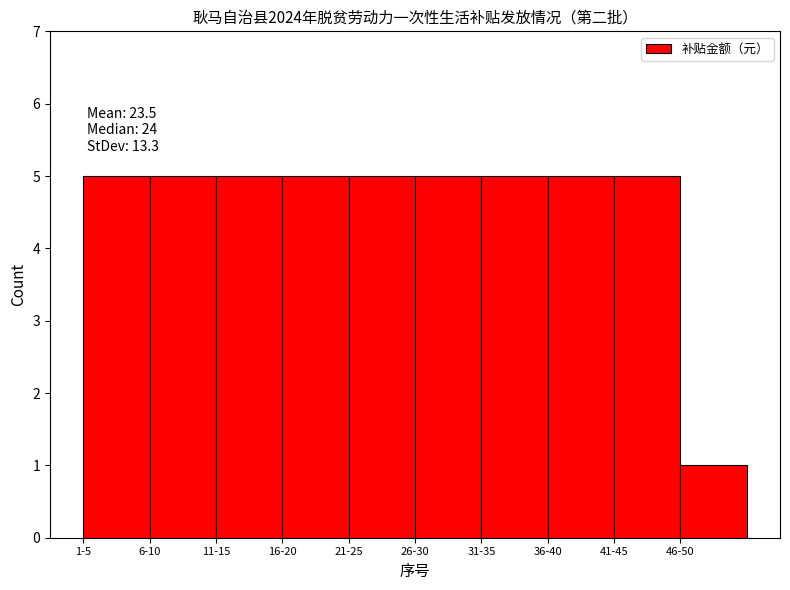

Reading left to right, what are all the values shown in this chart?

1-5=5	6-10=5	11-15=5	16-20=5	21-25=5	26-30=5	31-35=5	36-40=5	41-45=5	46-50=1